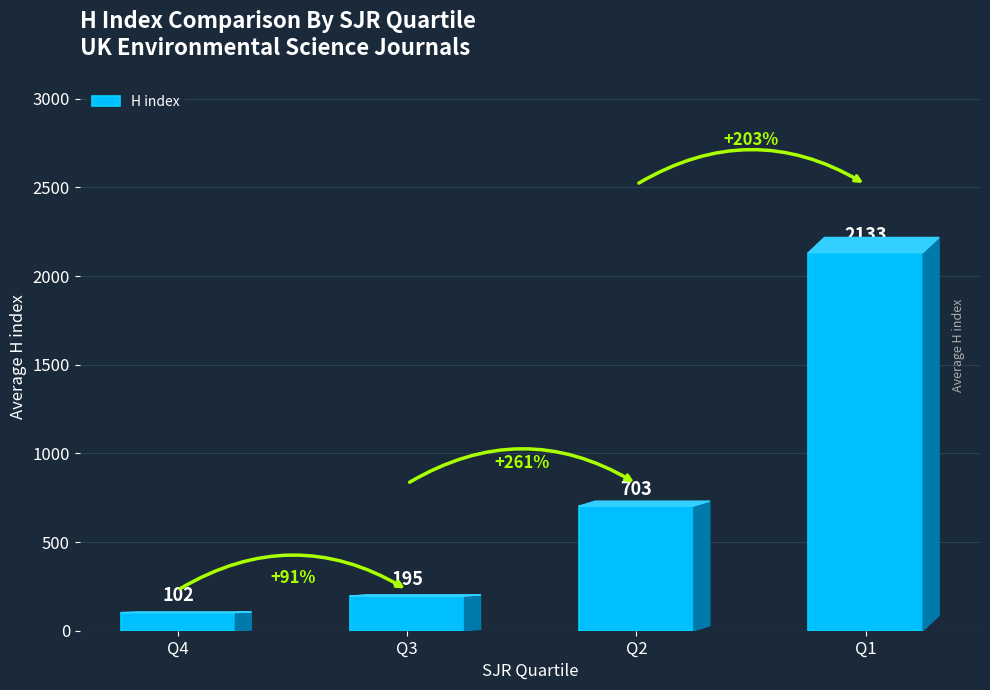

What value does the data have at Q2, to the nearest 100?

700